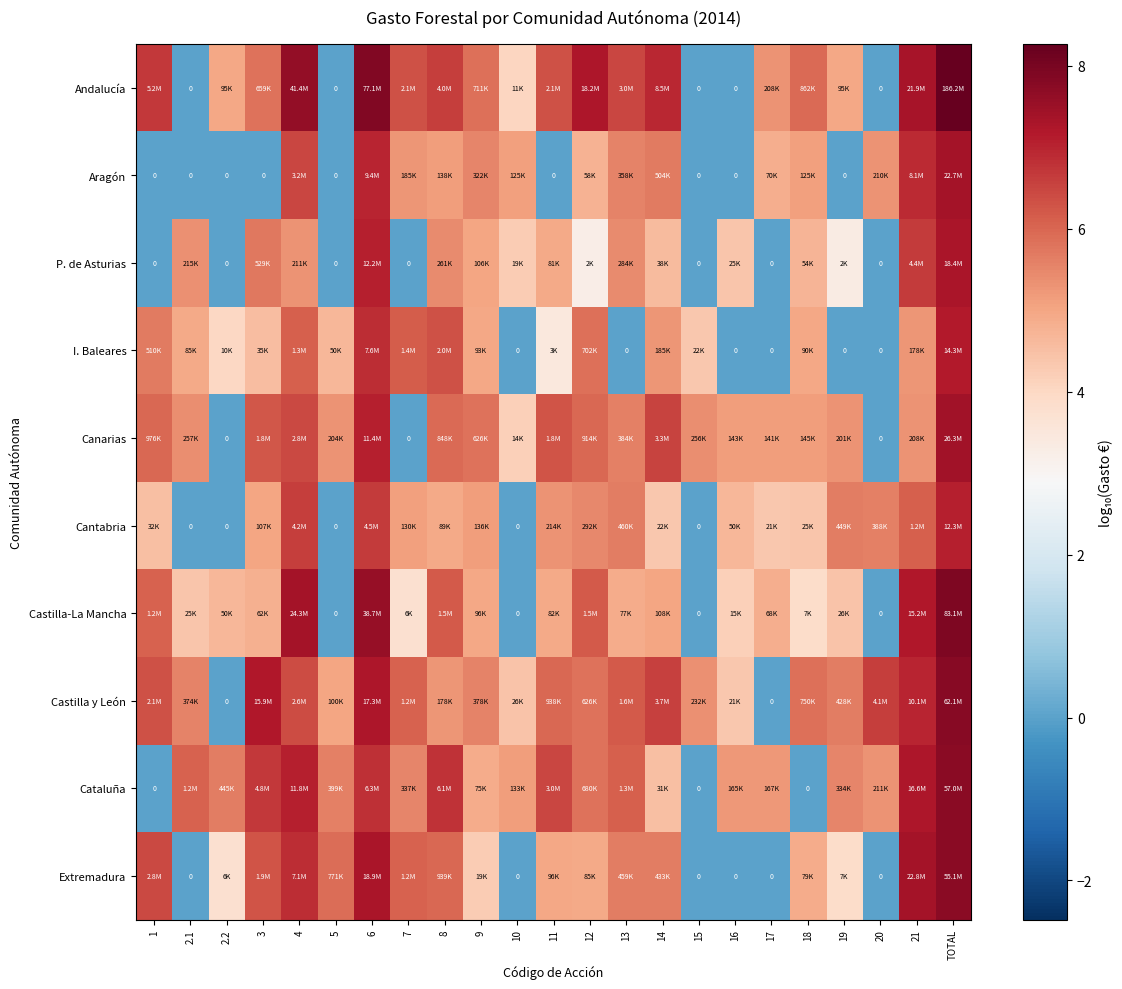

The value of Andalucía at 19 is 7.5. True or false?

False